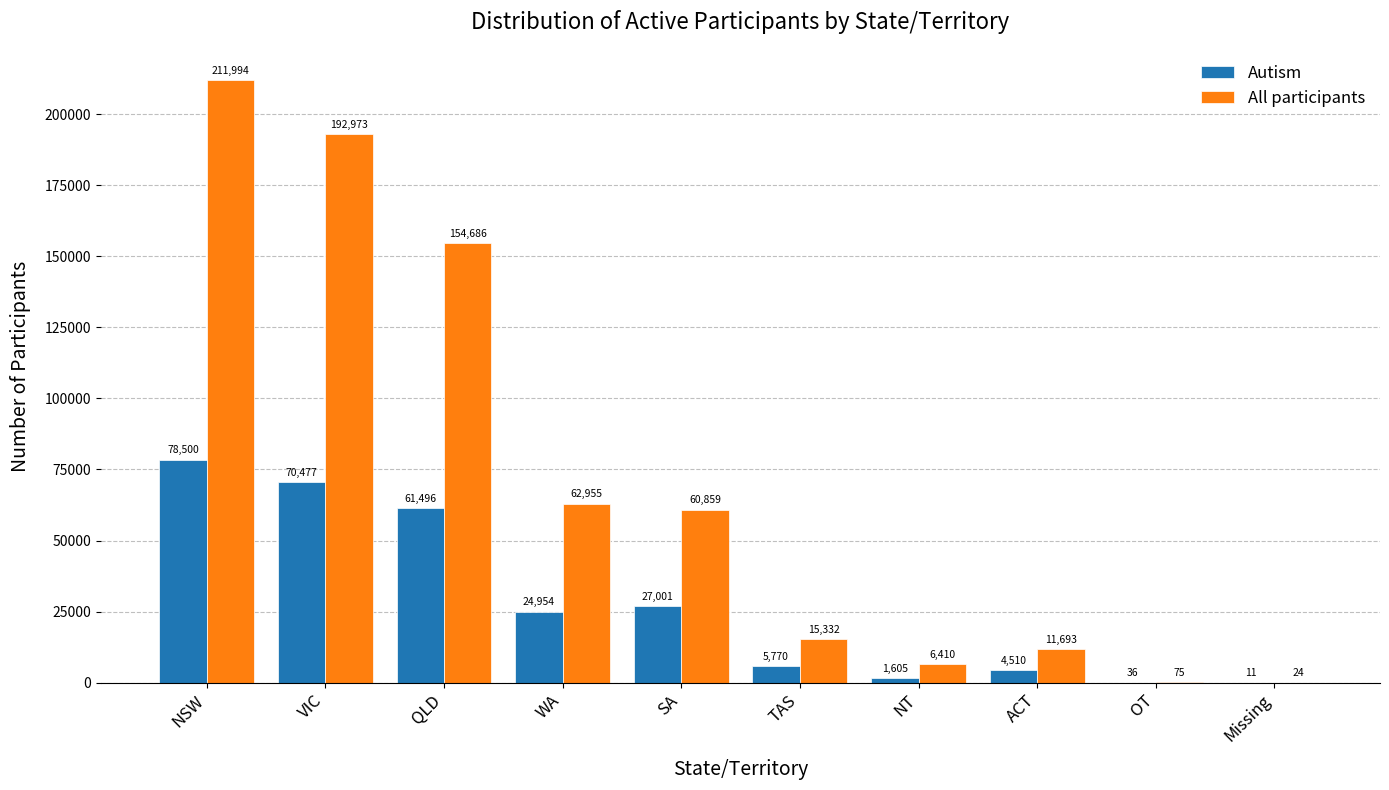

Which series has the largest total across all categories?

All participants